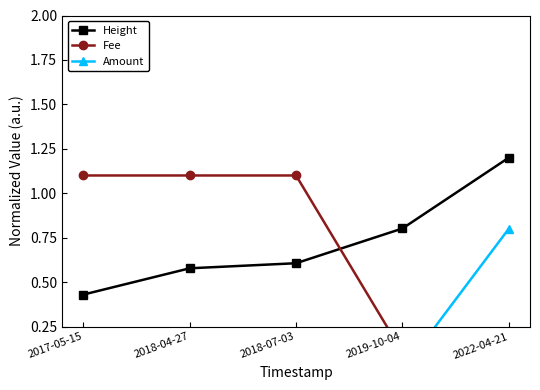

What is the label of the 3rd point from the left?

2018-07-03